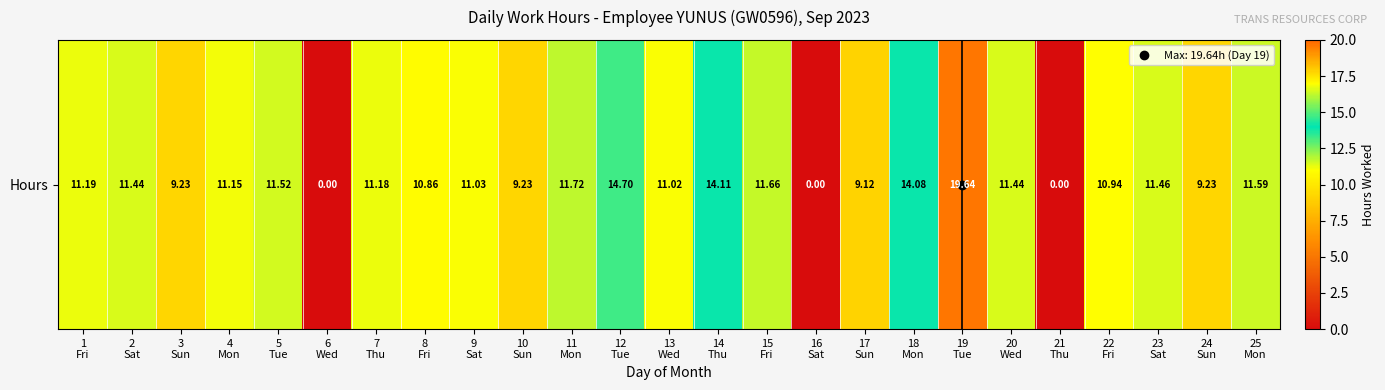

At which label is the value closest to 9?

17
Sun